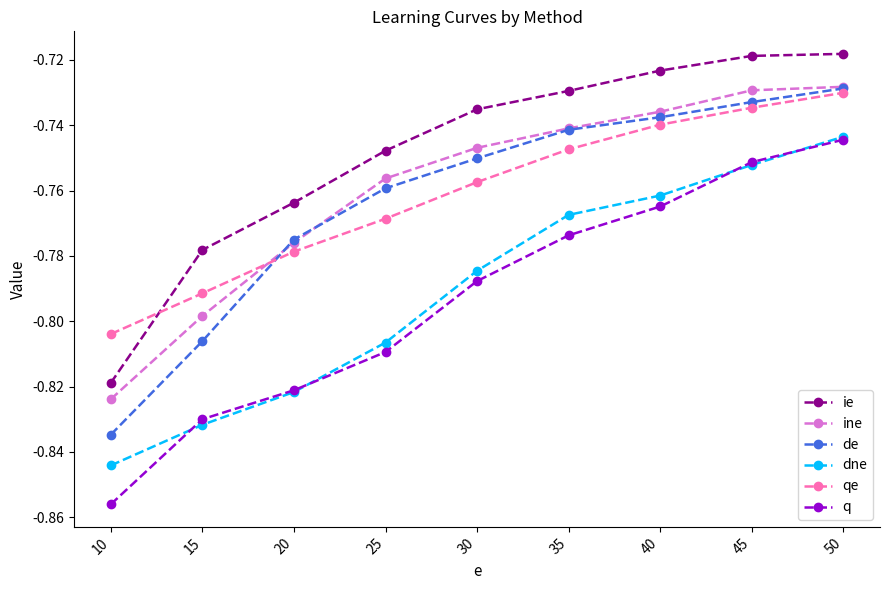

Rank the categories by q value from highest to lowest.

50, 45, 40, 35, 30, 25, 20, 15, 10